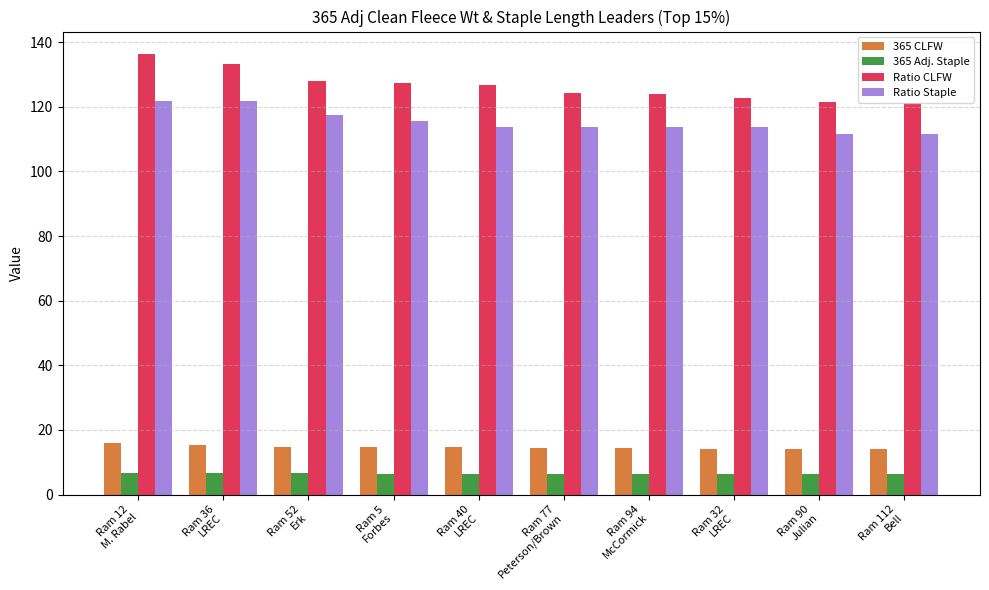

What is the maximum value shown in the chart?

136.4